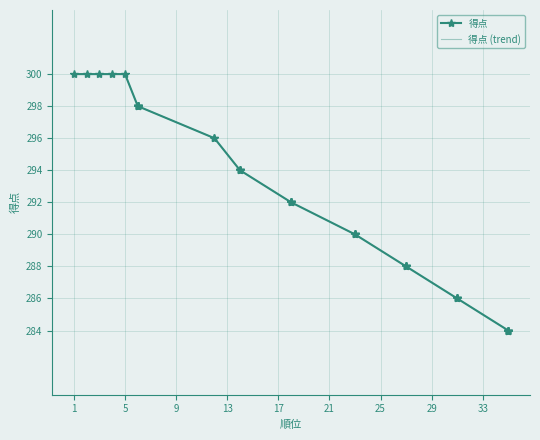

How many lines are shown in the chart?

2